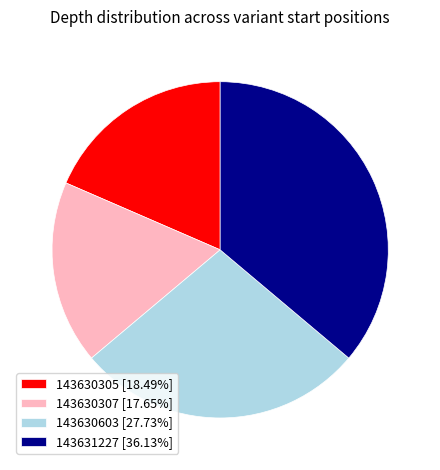

How many segments does this pie chart have?

4